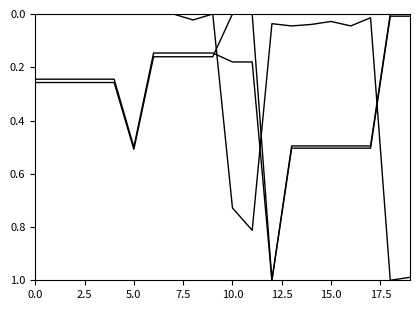

Does the chart display data point markers on the line(s)?

No